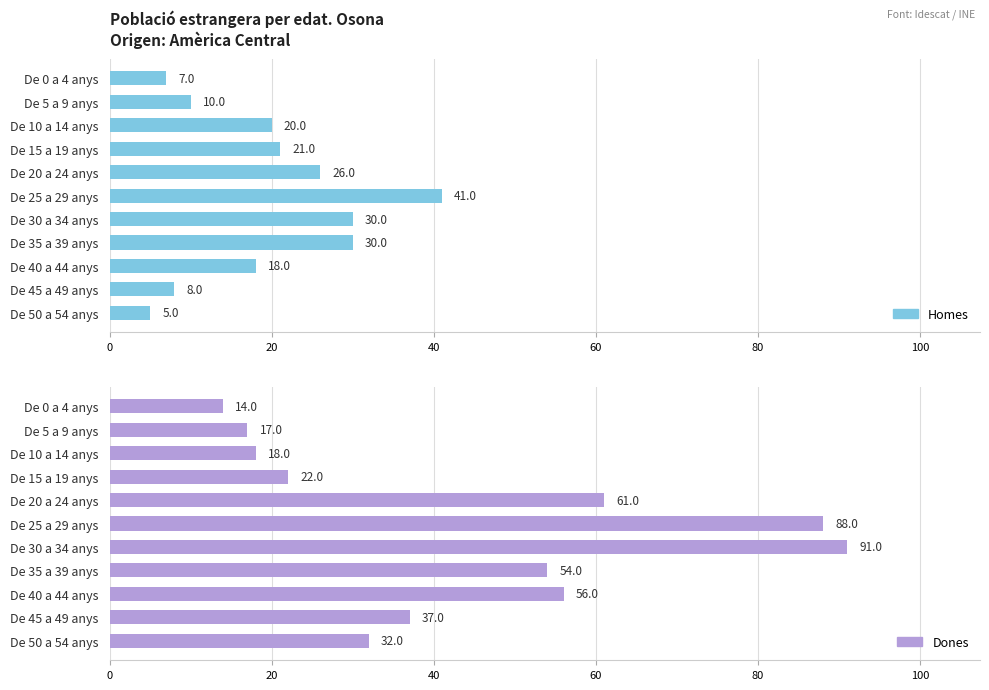

What are all the series names shown in the legend?

Homes, Dones